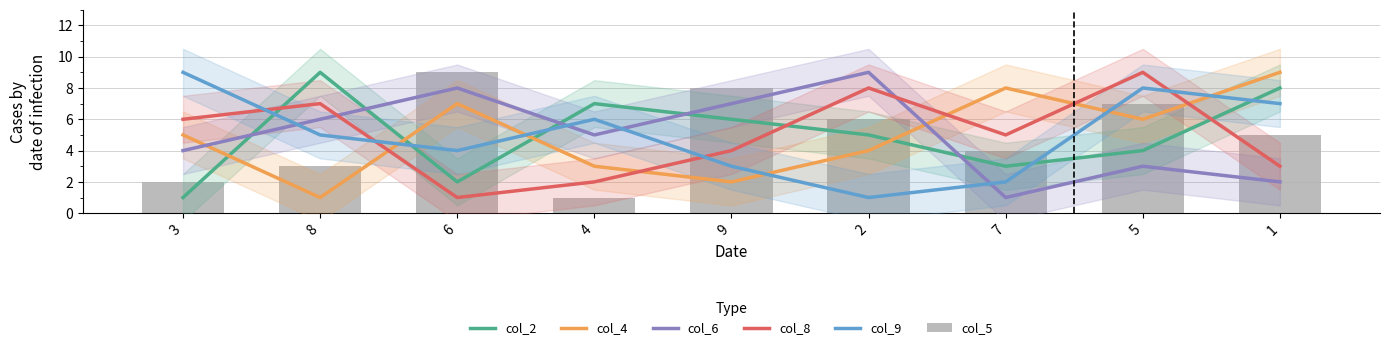

Count the col_2 values in the range 3 to 7.

5